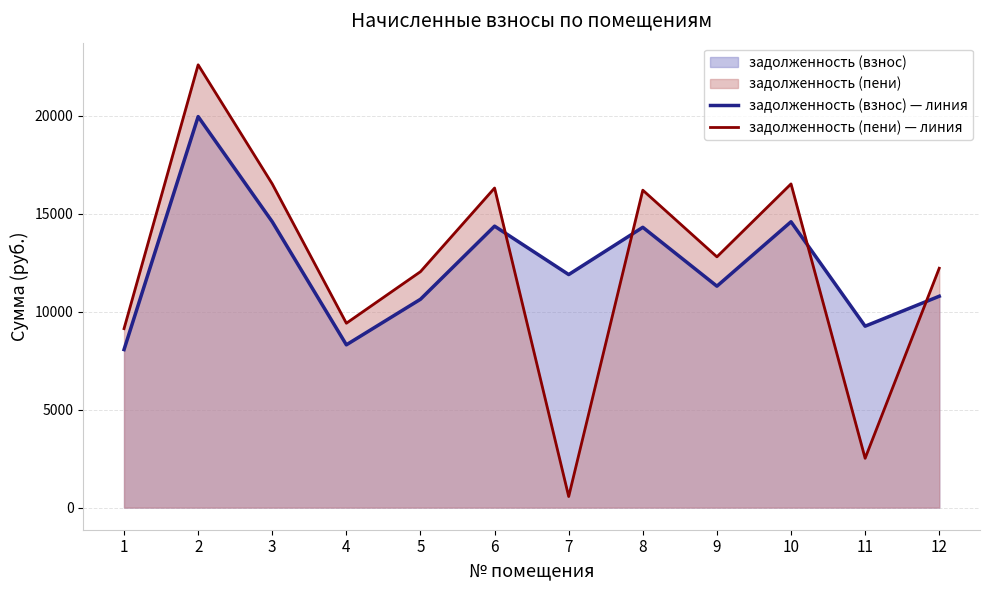

Rank the series by their average value, from highest to lowest.

задолженность (взнос) — линия, задолженность (пени) — линия